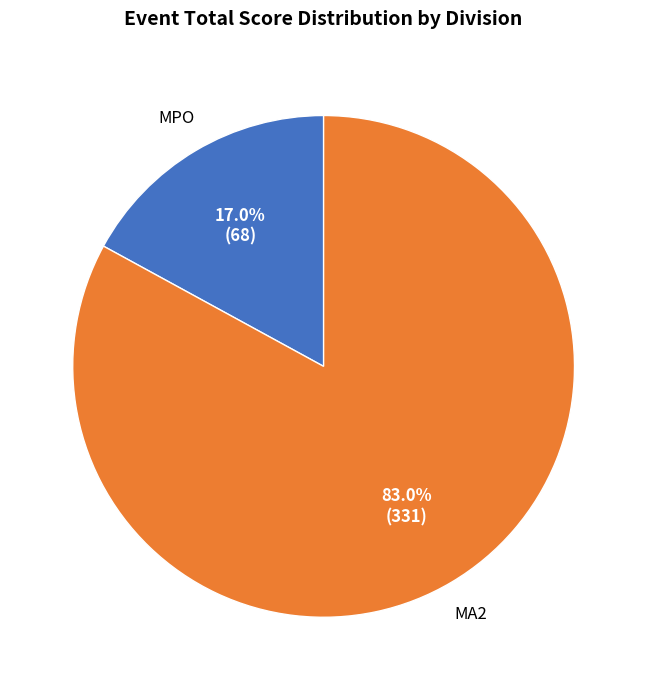

Count the number of slices in the pie.

2